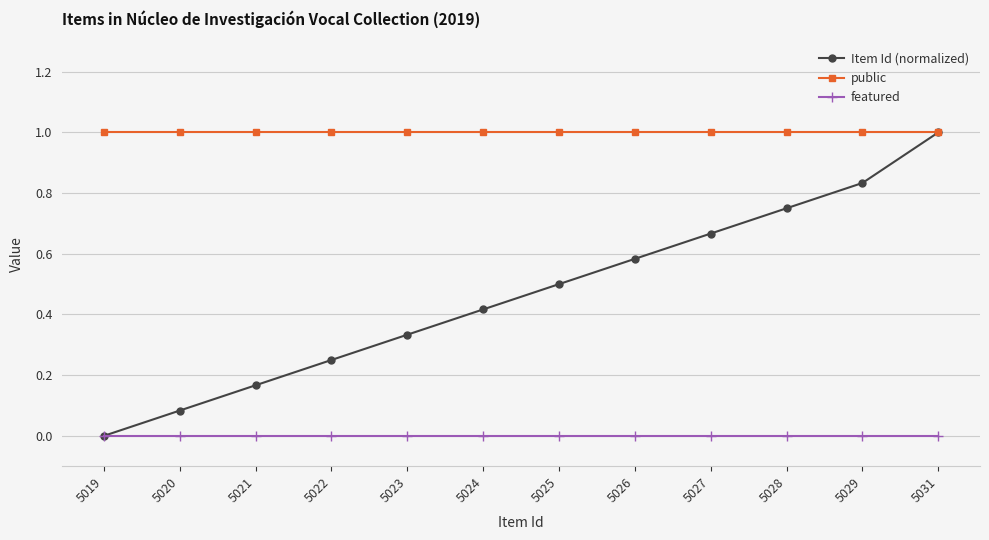

True or false: public has a value of 1.0 at 5022.

True